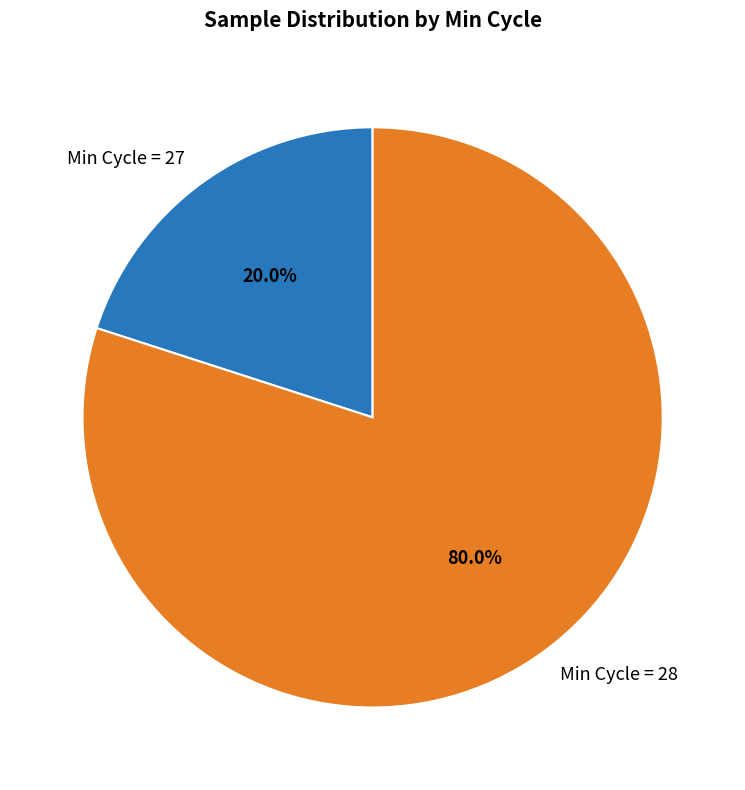

Which category has the smallest portion of the pie?

Min Cycle = 27